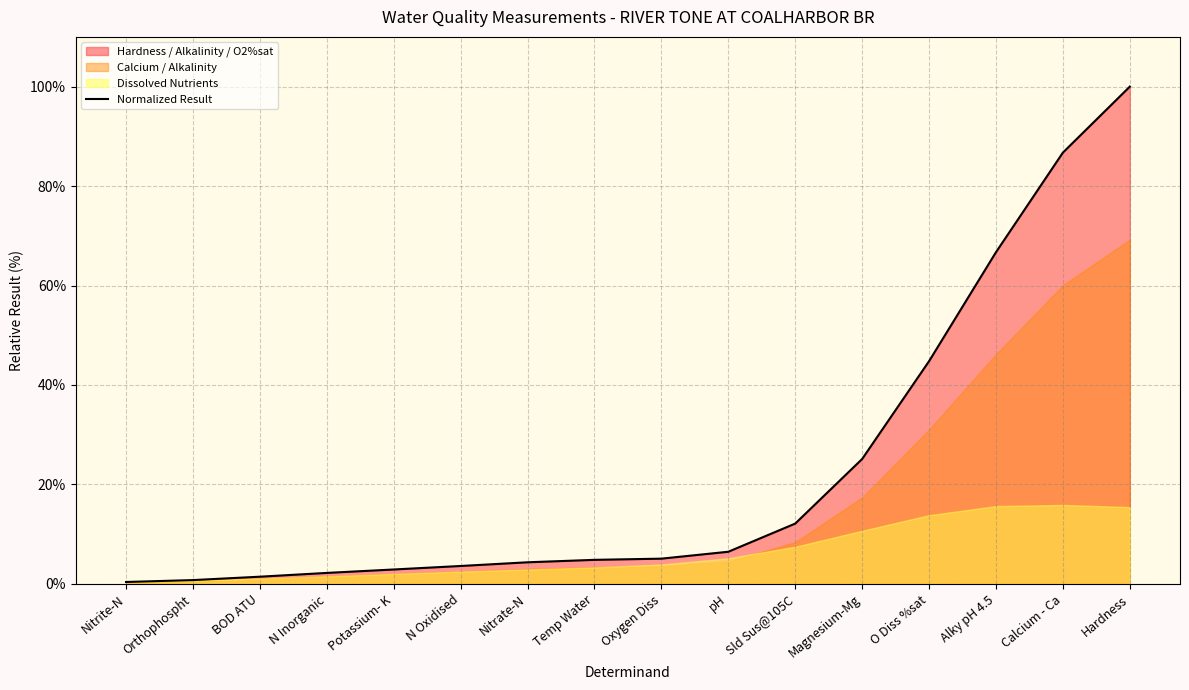

What is the label of the 10th point from the left?

pH